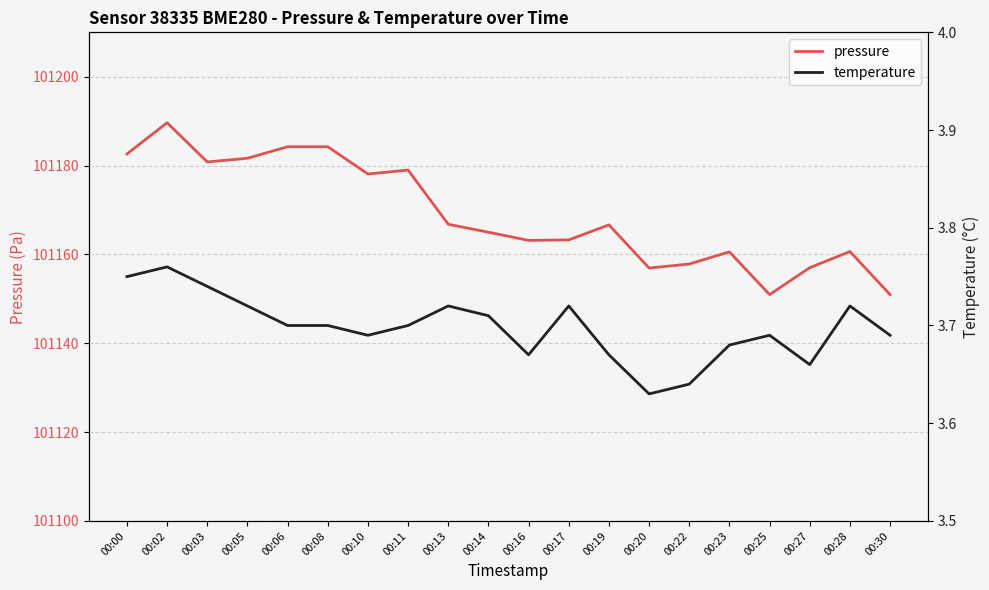

Between 00:02 and 00:00, which is larger?

00:02